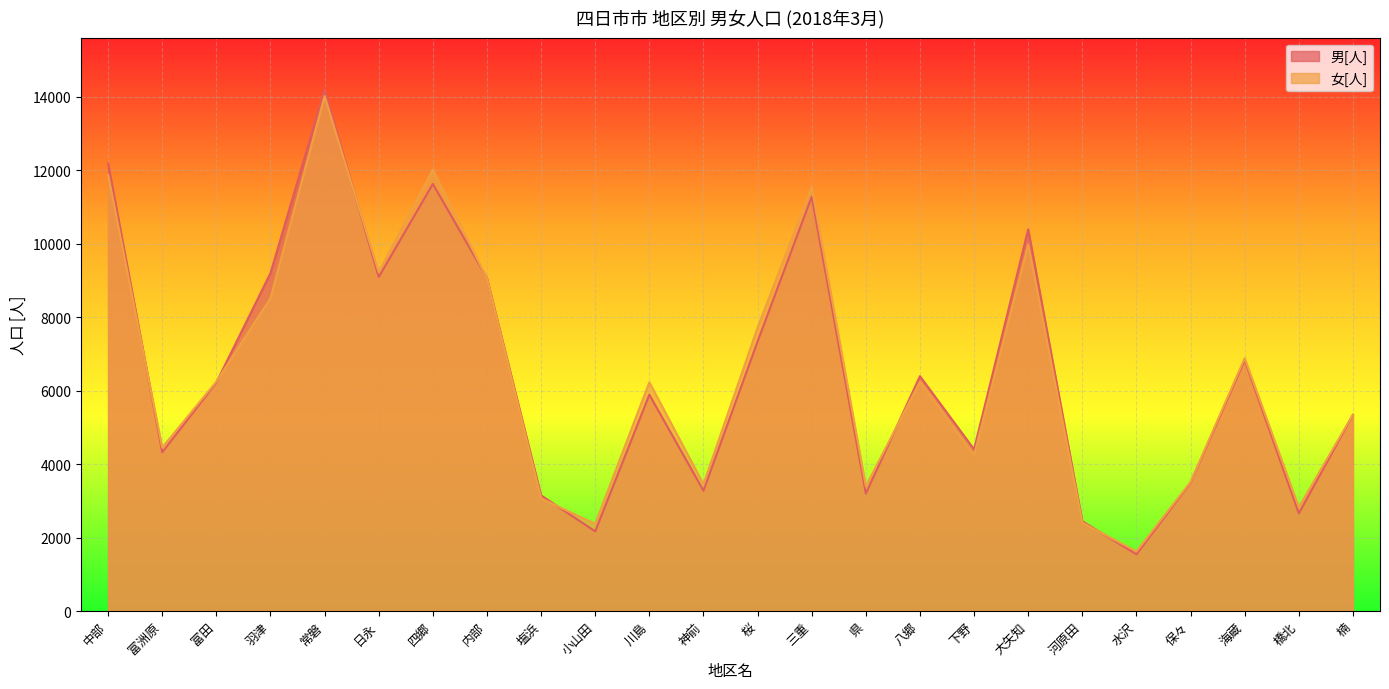

Which label corresponds to the largest value in the chart?

常磐